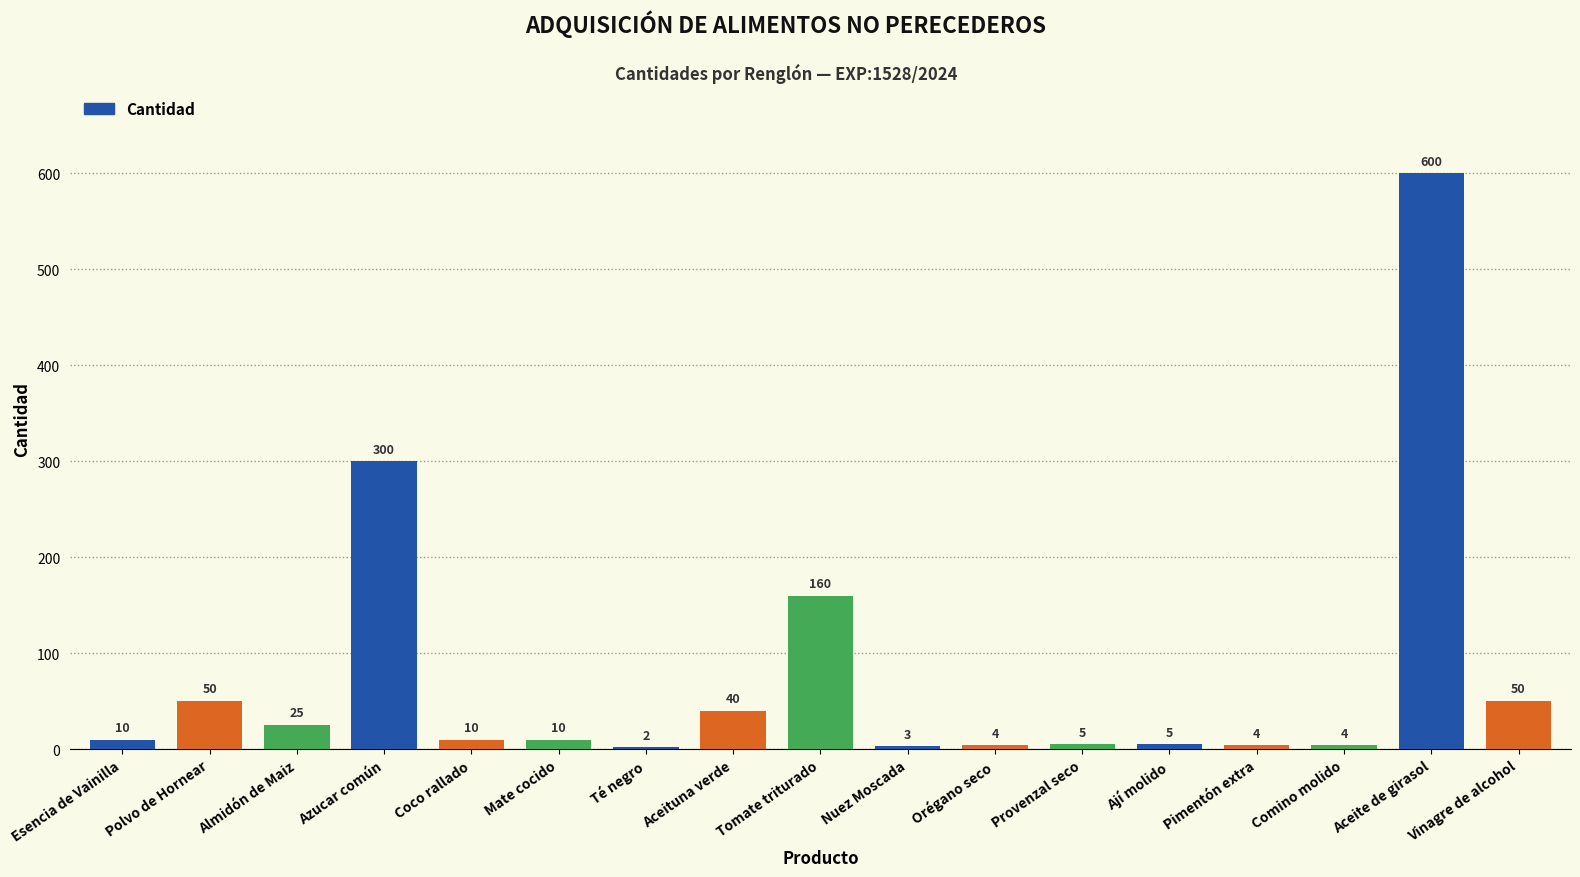

The chart shows a value of 2 at Té negro. True or false?

True